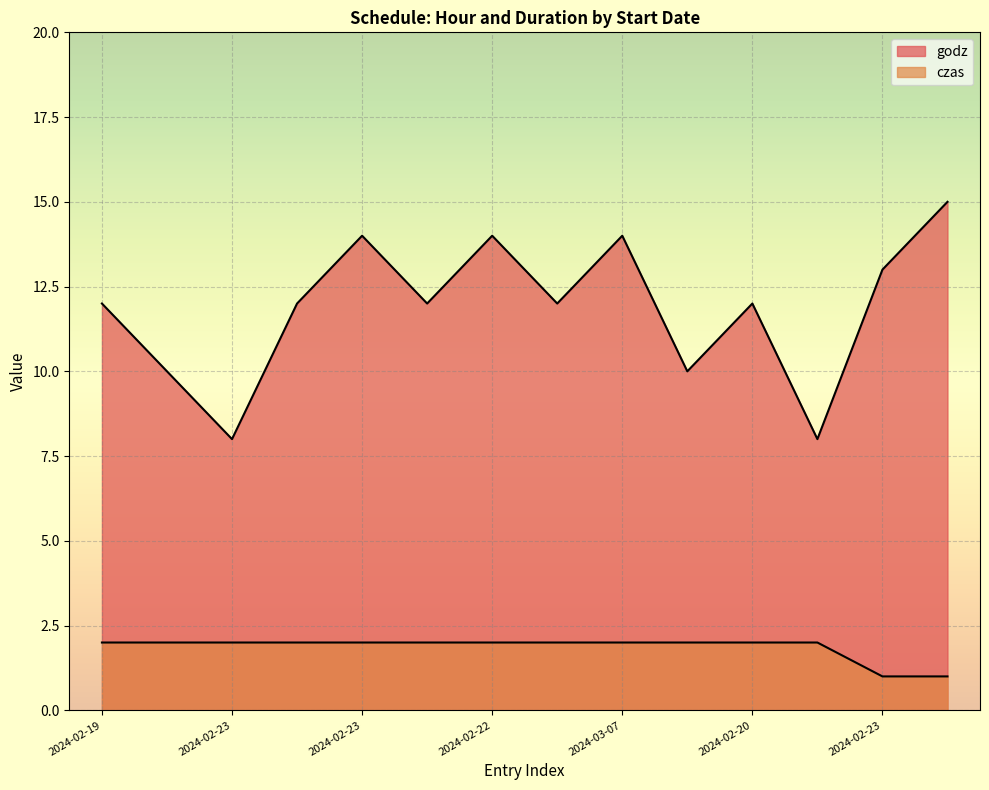

True or false: czas and godz cross at least once.

False